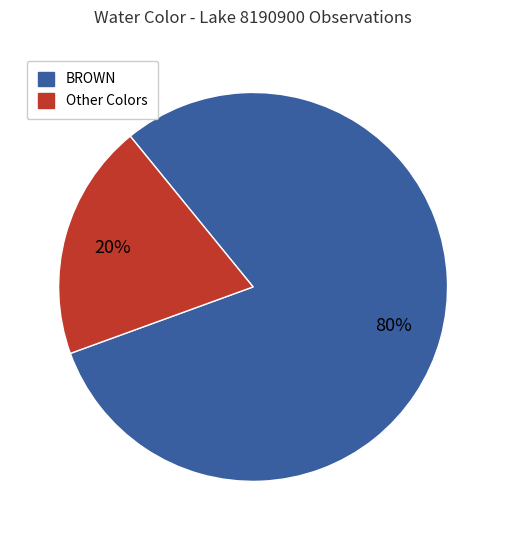

To the nearest percent, what is the average slice percentage?

50%